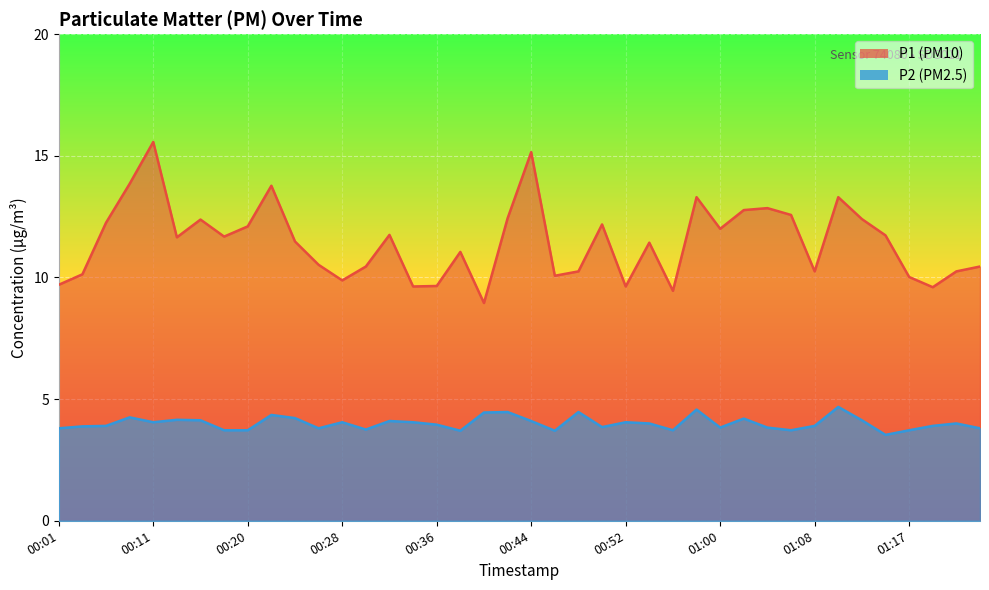

At which label is P1 closest to 12?

01:00